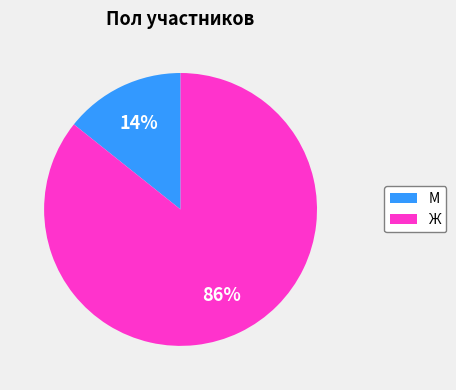

What percentage is the М slice, to the nearest percent?

14%